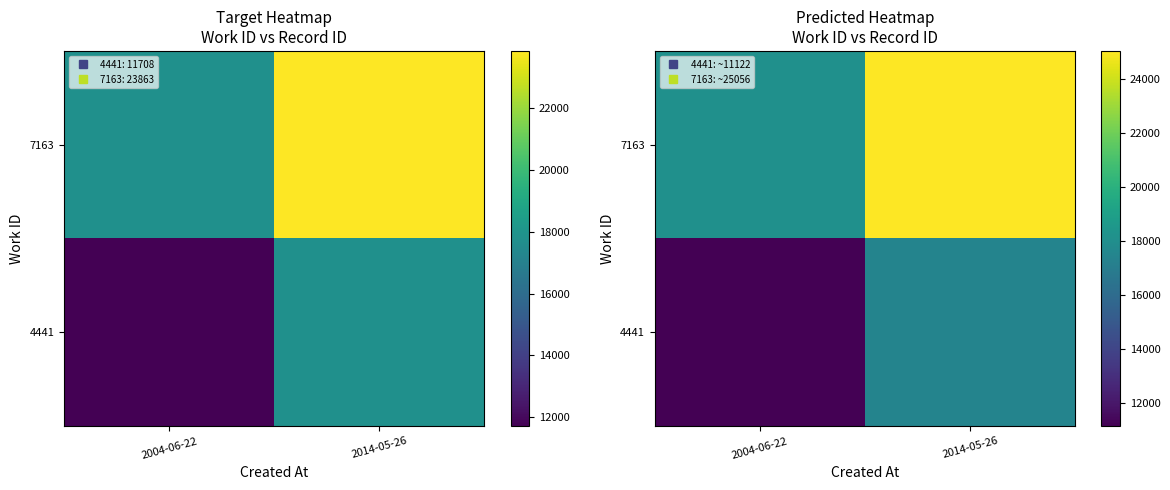

How many values in the 4441 series exceed 17429?

1